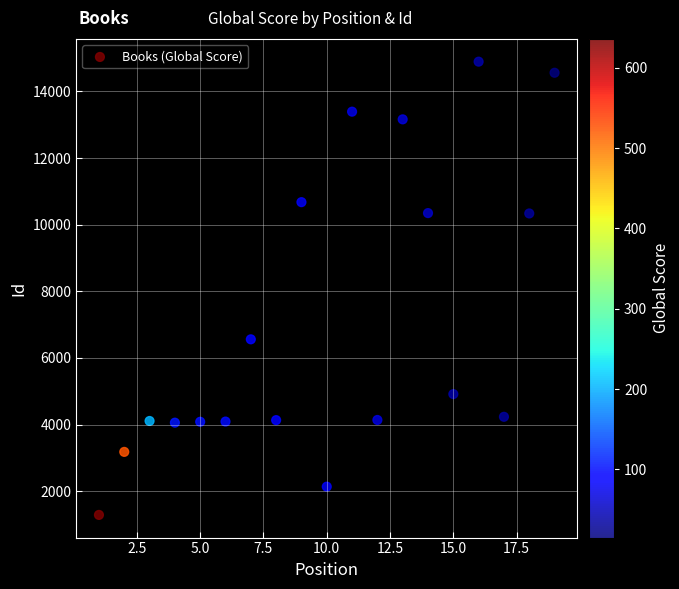

What Y value in the scatter plot is closest to 8091?

6560